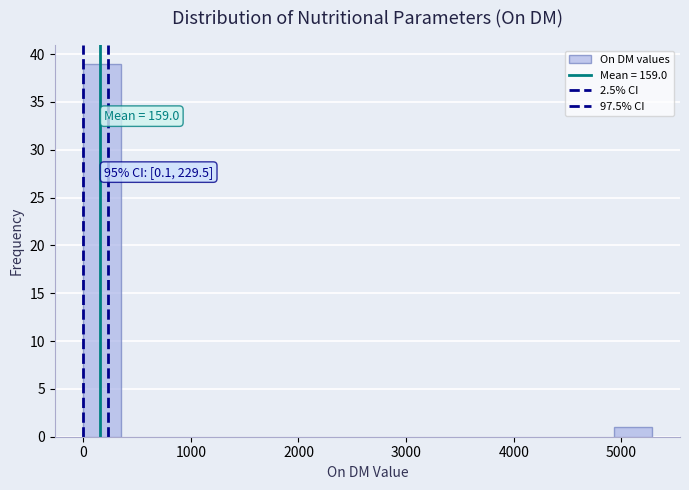

Around what value on the x-axis is the tallest bar? Give the approximate position of its centre, as read against the axis.

200